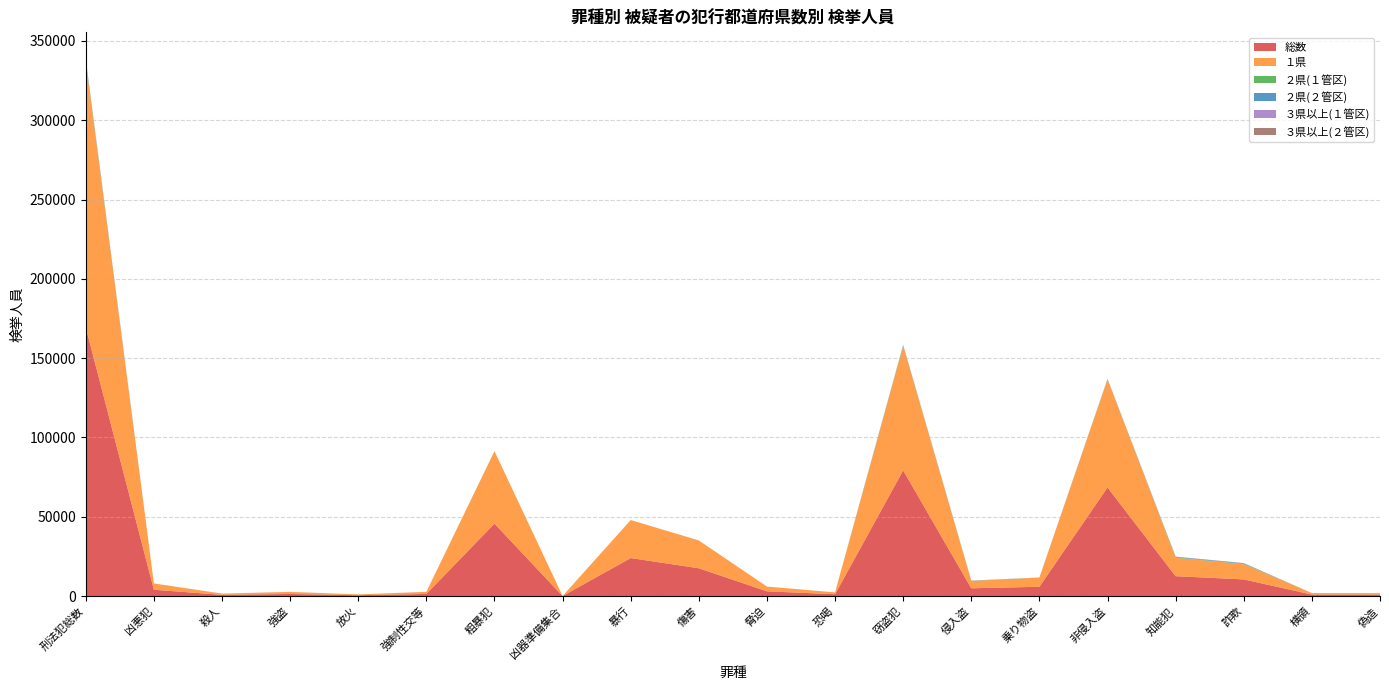

Reading left to right, list all the values displayed in this chart.

総数: 刑法犯総数=169409	凶悪犯=3978	殺人=785	強盗=1322	放火=532	強制性交等=1339	粗暴犯=45682	凶器準備集合=34	暴行=23964	傷害=17532	脅迫=2993	恐喝=1159	窃盗犯=79234	侵入盗=4896	乗り物盗=5860	非侵入盗=68478	知能犯=12534	詐欺=10507	横領=937	偽造=929
１県: 刑法犯総数=167337	凶悪犯=3918	殺人=777	強盗=1288	放火=532	強制性交等=1321	粗暴犯=45594	凶器準備集合=34	暴行=23954	傷害=17496	脅迫=2978	恐喝=1132	窃盗犯=78379	侵入盗=4570	乗り物盗=5783	非侵入盗=68026	知能犯=11609	詐欺=9621	横領=926	偽造=907
２県(１管区): 刑法犯総数=748	凶悪犯=16	殺人=6	強盗=6	放火=0	強制性交等=4	粗暴犯=56	凶器準備集合=0	暴行=7	傷害=22	脅迫=3	恐喝=24	窃盗犯=355	侵入盗=127	乗り物盗=39	非侵入盗=189	知能犯=241	詐欺=225	横領=4	偽造=10
２県(２管区): 刑法犯総数=606	凶悪犯=36	殺人=2	強盗=24	放火=0	強制性交等=10	粗暴犯=21	凶器準備集合=0	暴行=1	傷害=8	脅迫=10	恐喝=2	窃盗犯=180	侵入盗=56	乗り物盗=8	非侵入盗=116	知能犯=332	詐欺=316	横領=4	偽造=9
３県以上(１管区): 刑法犯総数=160	凶悪犯=2	殺人=0	強盗=0	放火=0	強制性交等=2	粗暴犯=3	凶器準備集合=0	暴行=1	傷害=2	脅迫=0	恐喝=0	窃盗犯=105	侵入盗=55	乗り物盗=11	非侵入盗=39	知能犯=46	詐欺=44	横領=1	偽造=0
３県以上(２管区): 刑法犯総数=225	凶悪犯=3	殺人=0	強盗=2	放火=0	強制性交等=1	粗暴犯=5	凶器準備集合=0	暴行=1	傷害=3	脅迫=1	恐喝=0	窃盗犯=114	侵入盗=53	乗り物盗=12	非侵入盗=49	知能犯=93	詐欺=89	横領=2	偽造=2